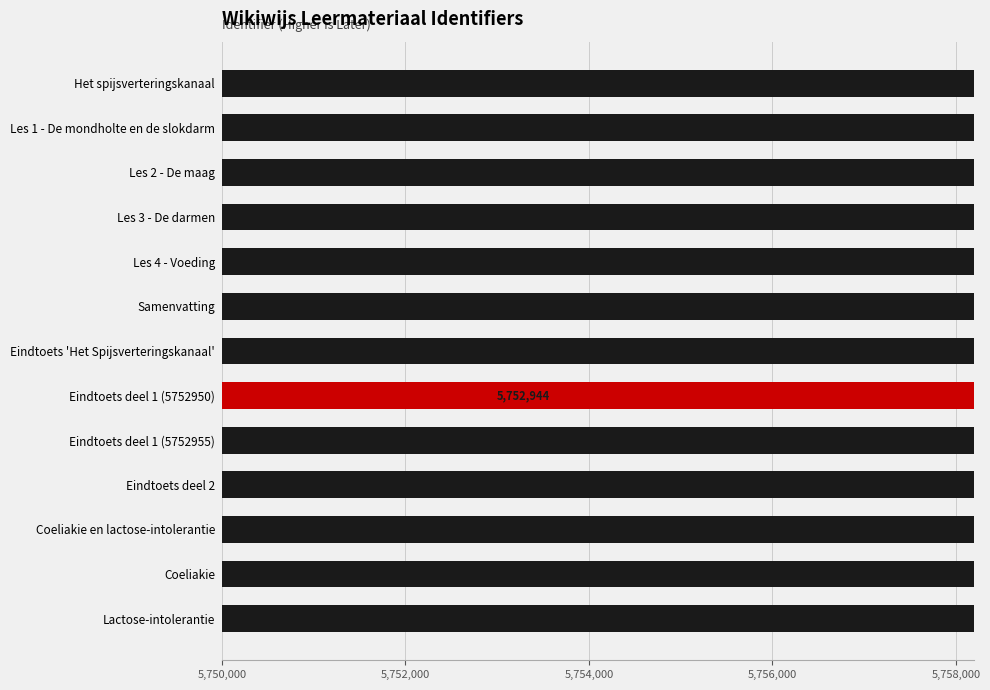

Approximately how many times larger is the value at Eindtoets deel 1 (5752950) compared to Eindtoets deel 1 (5752955)?

1.0